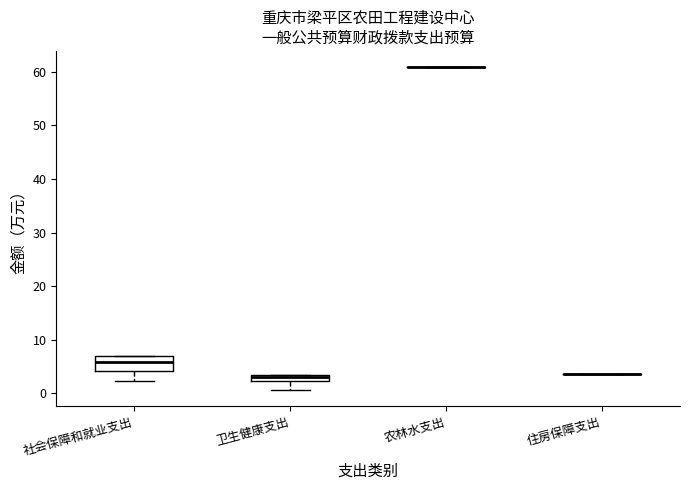

Where is the lower edge of the box for 社会保障和就业支出 on the y-axis? The values are not printed on the chart, so give them approximately, as read against the axis.

4